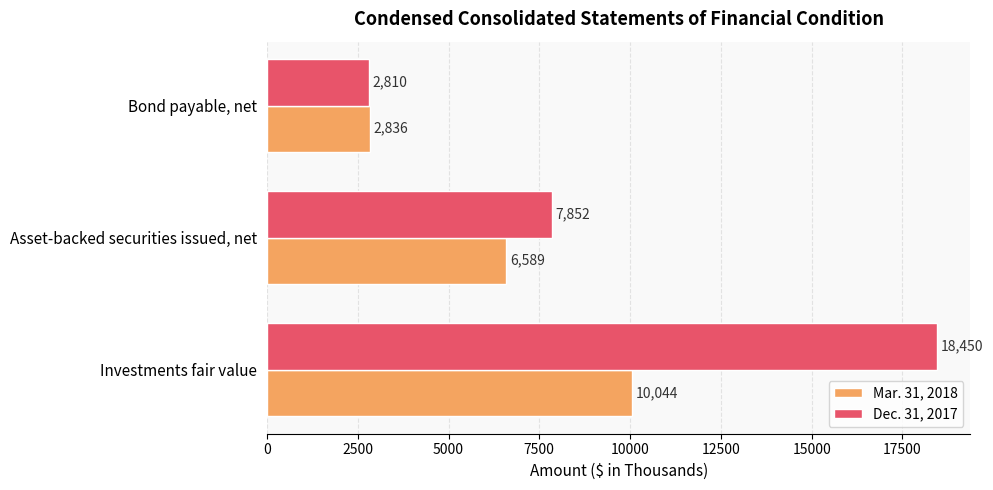

Which series changed the most between Investments fair value and Bond payable, net?

Dec. 31, 2017